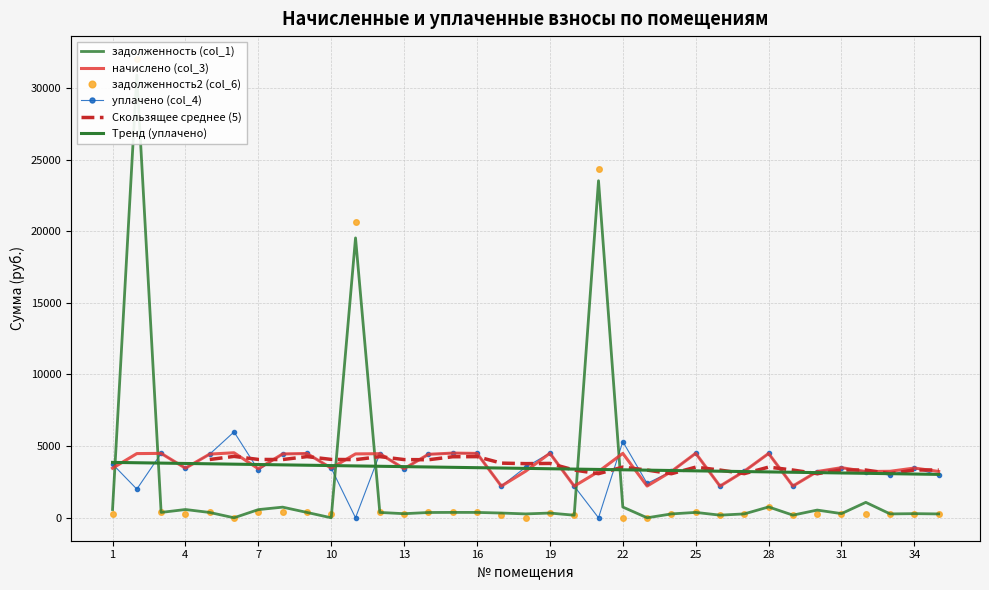

At how many categories does at least one series exceed 13858?

3